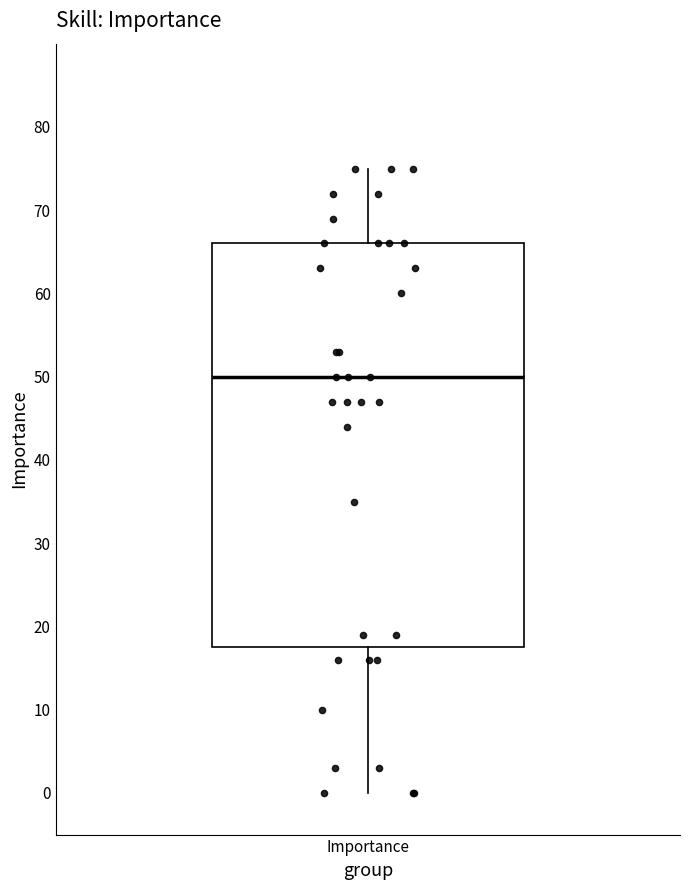

Transcribe this box plot: give where the median line is, the range the box spans, and where the two whiskers end, as read against the y-axis. The values are not printed on the chart, so give them approximately, as read against the axis.

median 50, box 18 to 66, whiskers 0 to 75